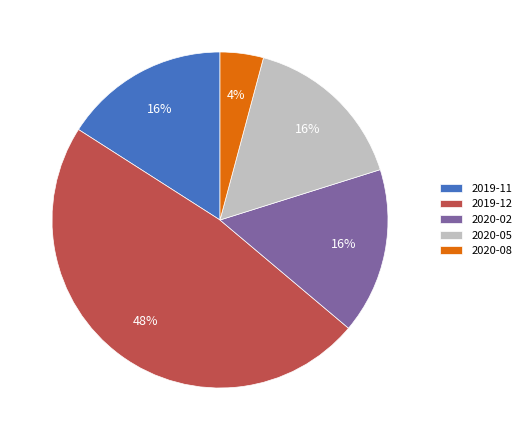

Between 2019-12 and 2020-08, which is larger?

2019-12